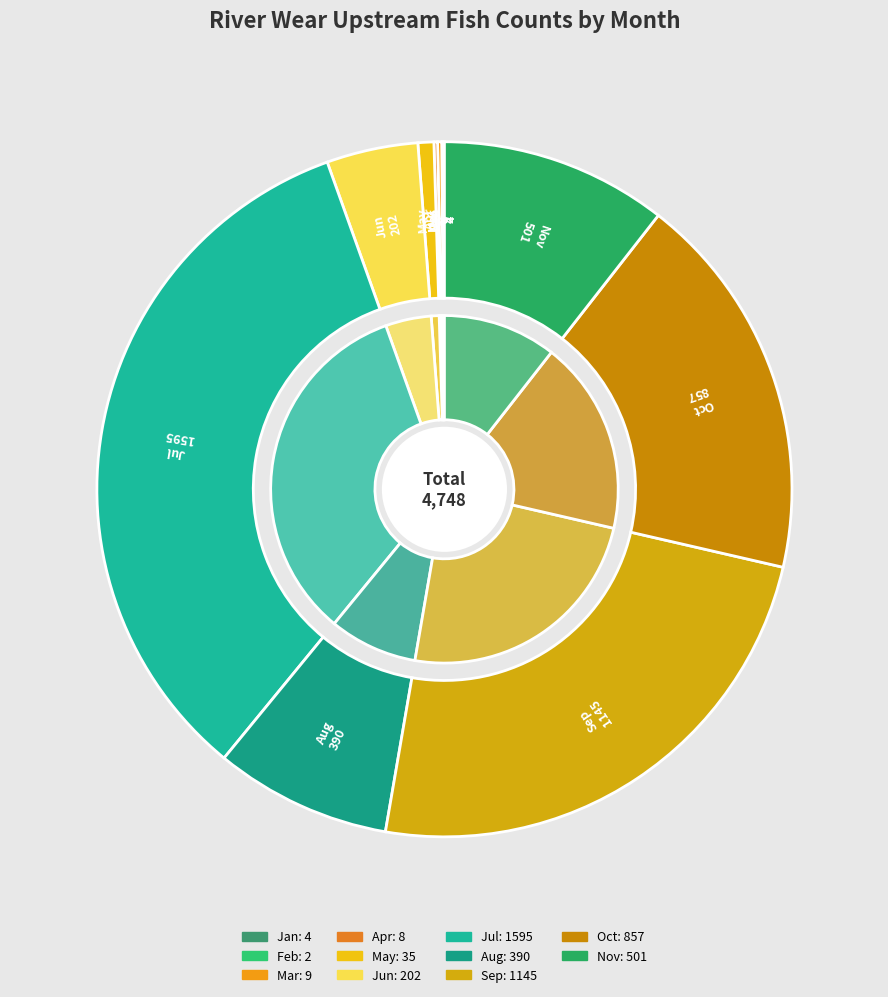

Which slice is the largest?

Jul